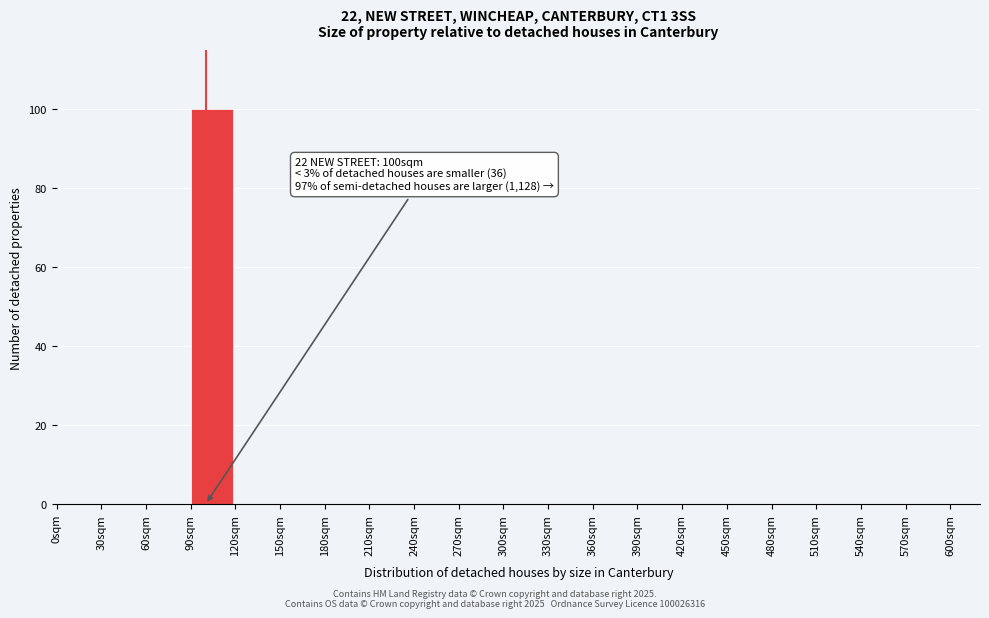

Over which range of the x-axis is the bar tallest?

90 to 120